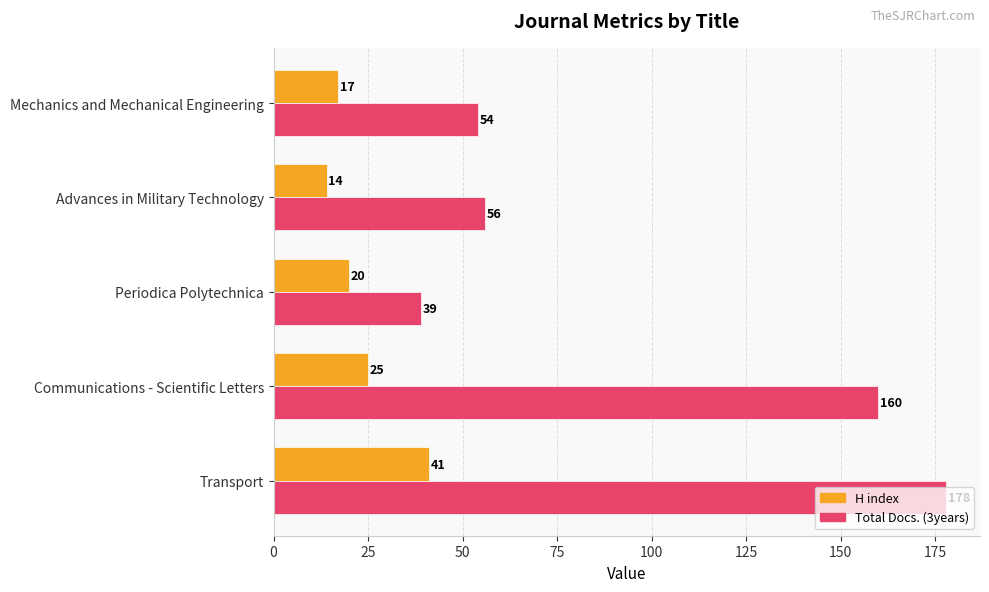

List the series in order of their overall mean, highest first.

Total Docs. (3years), H index